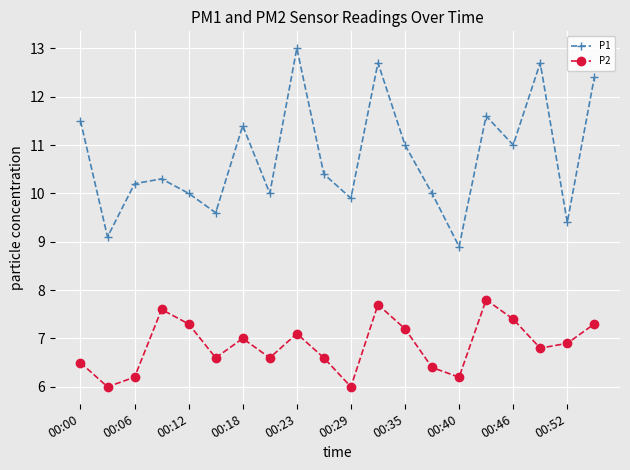

True or false: P2 has more than 0 interior local peaks.

True